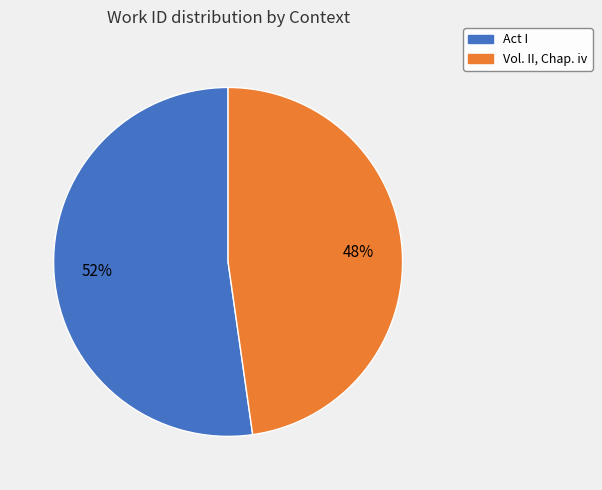

Which slice is the smallest?

Vol. II, Chap. iv